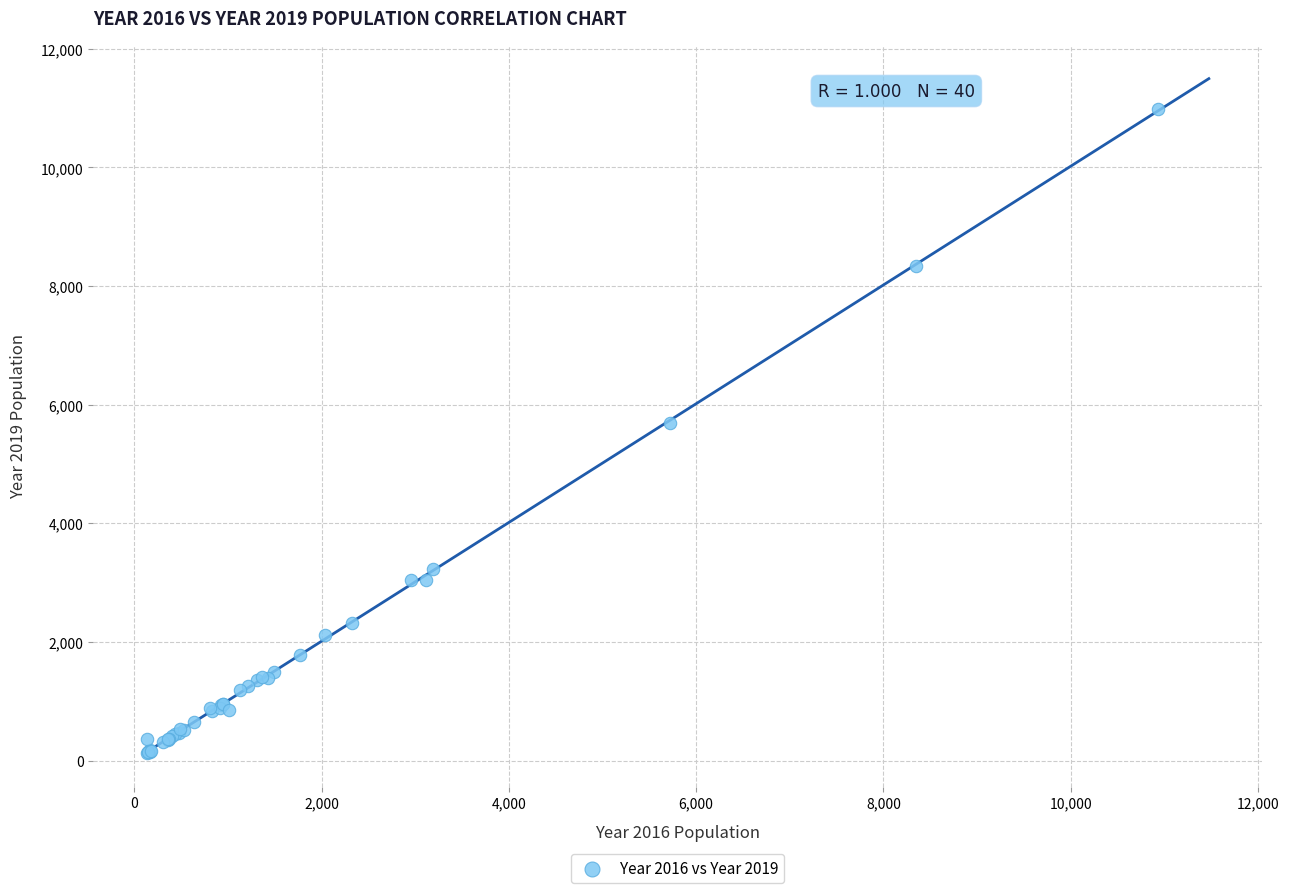

What Y value in the scatter plot is closest to 5559?

5697